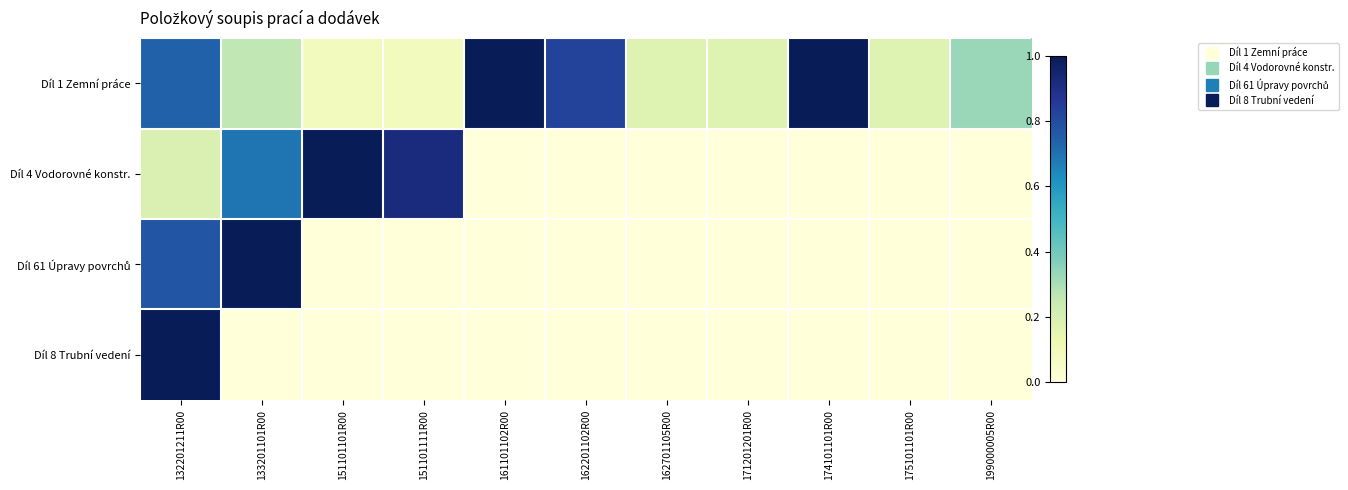

Between 151101111R00 and 174101101R00, which is larger?

174101101R00